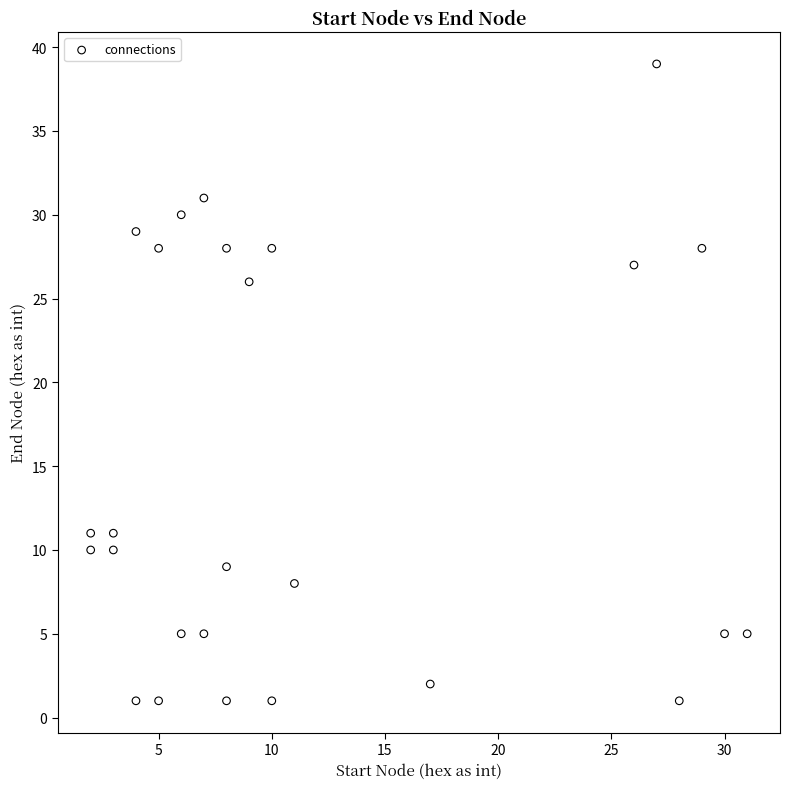

What is the range of X values (max minus min)?

29